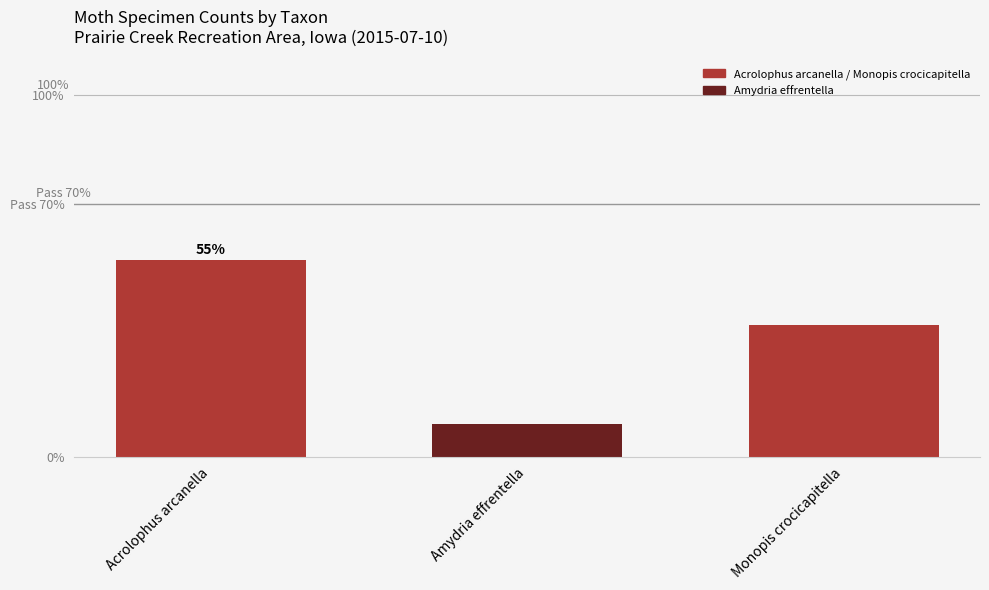

Are the bars horizontal?

No